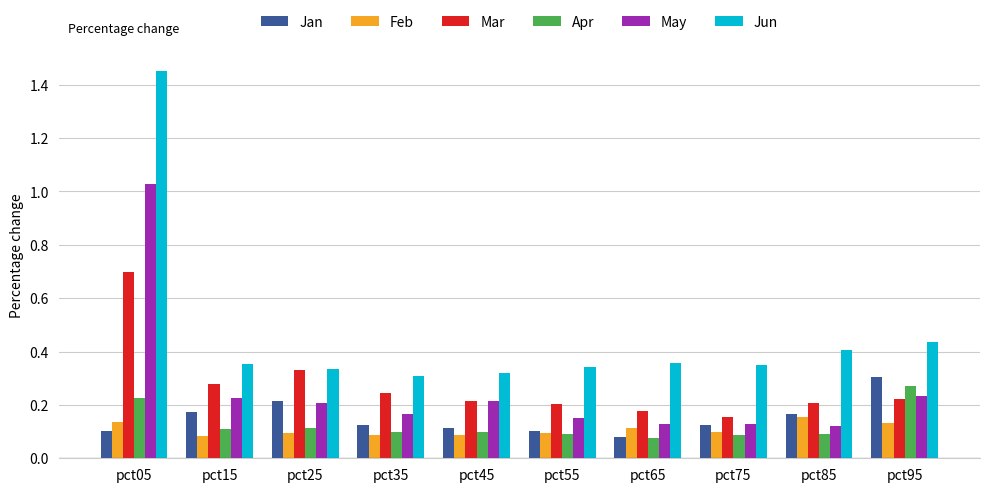

Which category has the highest value across all series?

pct05